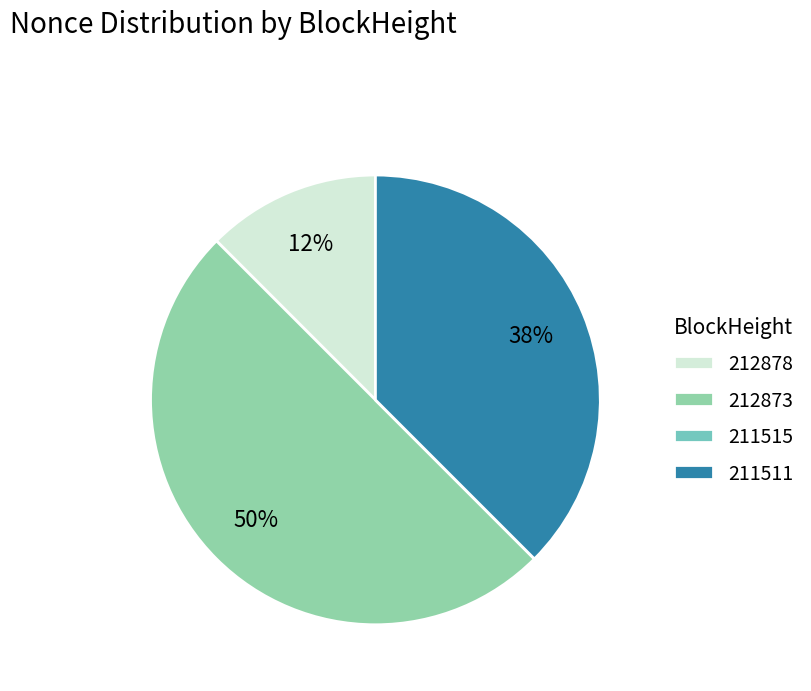

Is there a majority slice in this chart?

No